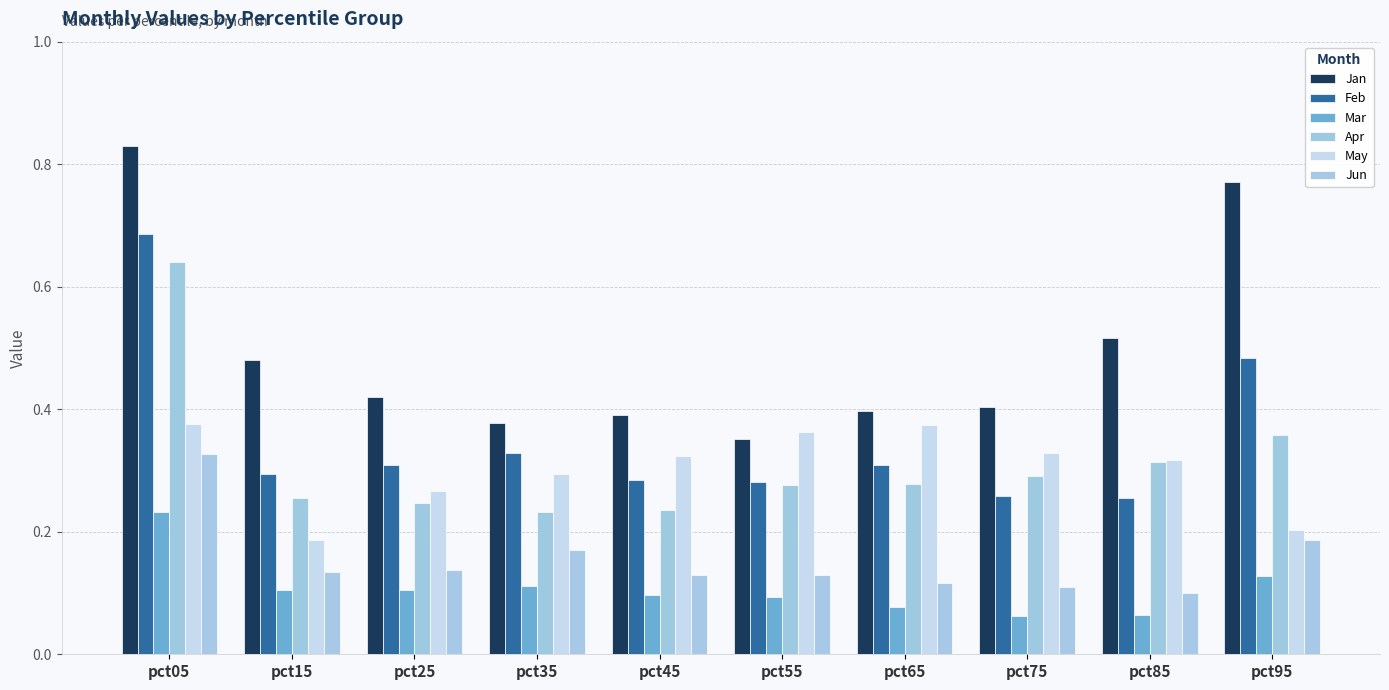

At which category is the sum across all series the highest?

pct05